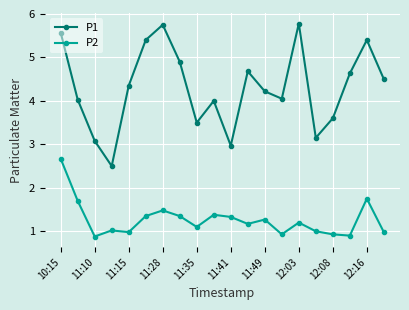

True or false: P1 and P2 intersect in this chart.

False